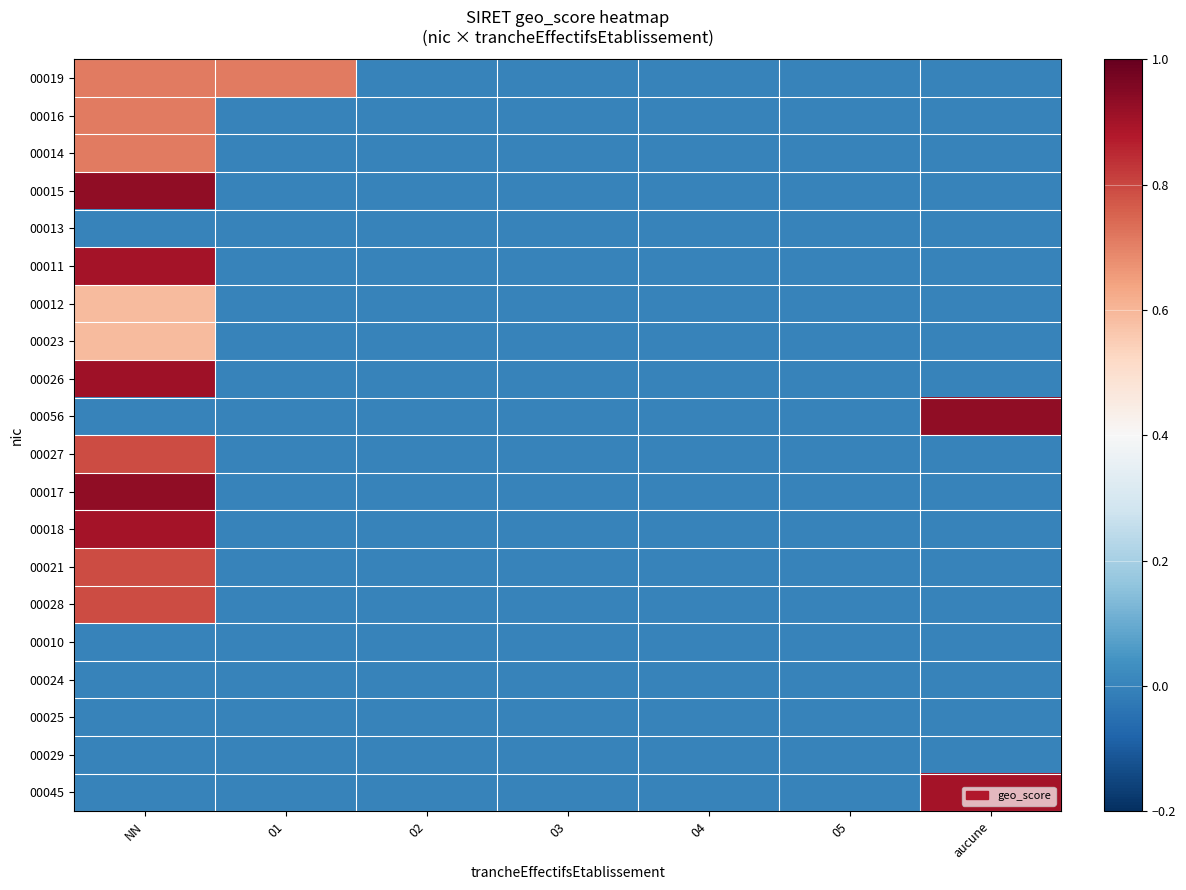

Reading right to left, list all the values displayed in this chart.

00019: aucune=0.0	05=0.0	04=0.0	03=0.0	02=0.0	01=0.7	NN=0.7
00016: aucune=0.0	05=0.0	04=0.0	03=0.0	02=0.0	01=0.0	NN=0.7
00014: aucune=0.0	05=0.0	04=0.0	03=0.0	02=0.0	01=0.0	NN=0.7
00015: aucune=0.0	05=0.0	04=0.0	03=0.0	02=0.0	01=0.0	NN=0.9
00013: aucune=0.0	05=0.0	04=0.0	03=0.0	02=0.0	01=0.0	NN=0.0
00011: aucune=0.0	05=0.0	04=0.0	03=0.0	02=0.0	01=0.0	NN=0.9
00012: aucune=0.0	05=0.0	04=0.0	03=0.0	02=0.0	01=0.0	NN=0.6
00023: aucune=0.0	05=0.0	04=0.0	03=0.0	02=0.0	01=0.0	NN=0.6
00026: aucune=0.0	05=0.0	04=0.0	03=0.0	02=0.0	01=0.0	NN=0.9
00056: aucune=0.9	05=0.0	04=0.0	03=0.0	02=0.0	01=0.0	NN=0.0
00027: aucune=0.0	05=0.0	04=0.0	03=0.0	02=0.0	01=0.0	NN=0.8
00017: aucune=0.0	05=0.0	04=0.0	03=0.0	02=0.0	01=0.0	NN=0.9
00018: aucune=0.0	05=0.0	04=0.0	03=0.0	02=0.0	01=0.0	NN=0.9
00021: aucune=0.0	05=0.0	04=0.0	03=0.0	02=0.0	01=0.0	NN=0.8
00028: aucune=0.0	05=0.0	04=0.0	03=0.0	02=0.0	01=0.0	NN=0.8
00010: aucune=0.0	05=0.0	04=0.0	03=0.0	02=0.0	01=0.0	NN=0.0
00024: aucune=0.0	05=0.0	04=0.0	03=0.0	02=0.0	01=0.0	NN=0.0
00025: aucune=0.0	05=0.0	04=0.0	03=0.0	02=0.0	01=0.0	NN=0.0
00029: aucune=0.0	05=0.0	04=0.0	03=0.0	02=0.0	01=0.0	NN=0.0
00045: aucune=0.9	05=0.0	04=0.0	03=0.0	02=0.0	01=0.0	NN=0.0